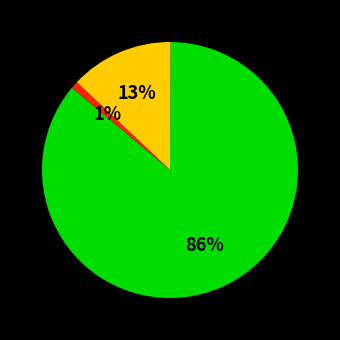

Is there any slice that represents more than half of the pie?

Yes